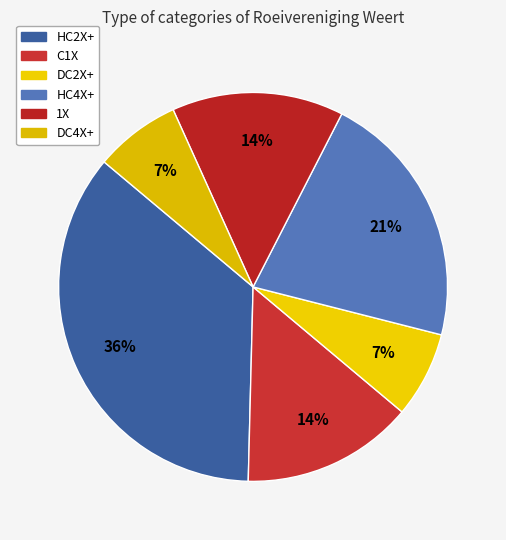

Which slice is the largest?

HC2X+